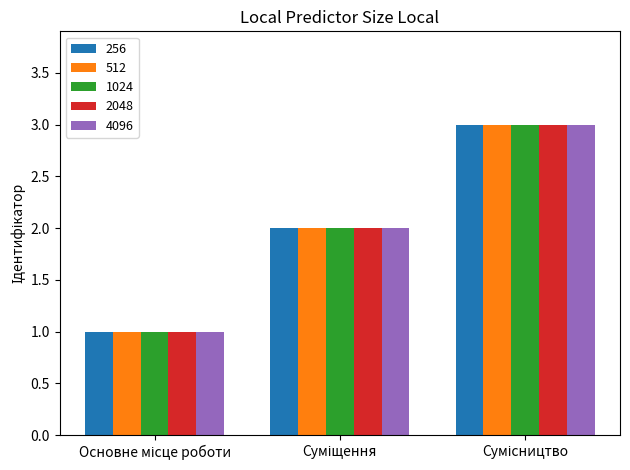

What is the maximum value shown in the chart?

3